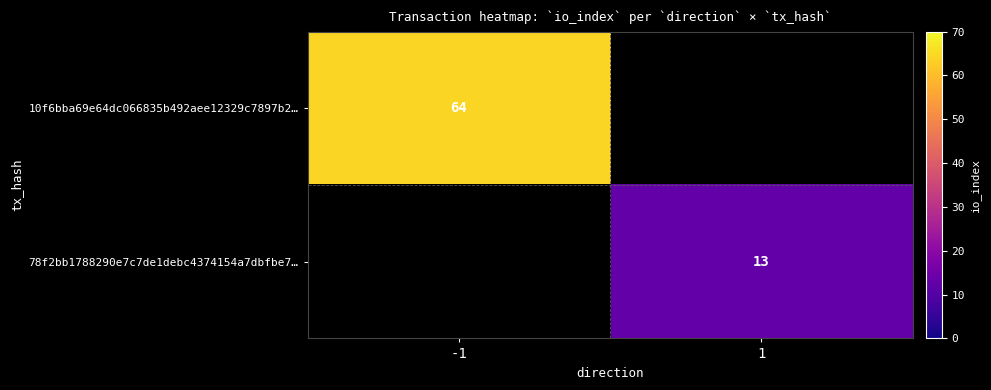

Is the value of 10f6bba69e64dc066835b492aee12329c7897b2… at -1 greater than the value of 78f2bb1788290e7c7de1debc4374154a7dbfbe7… at 1?

Yes